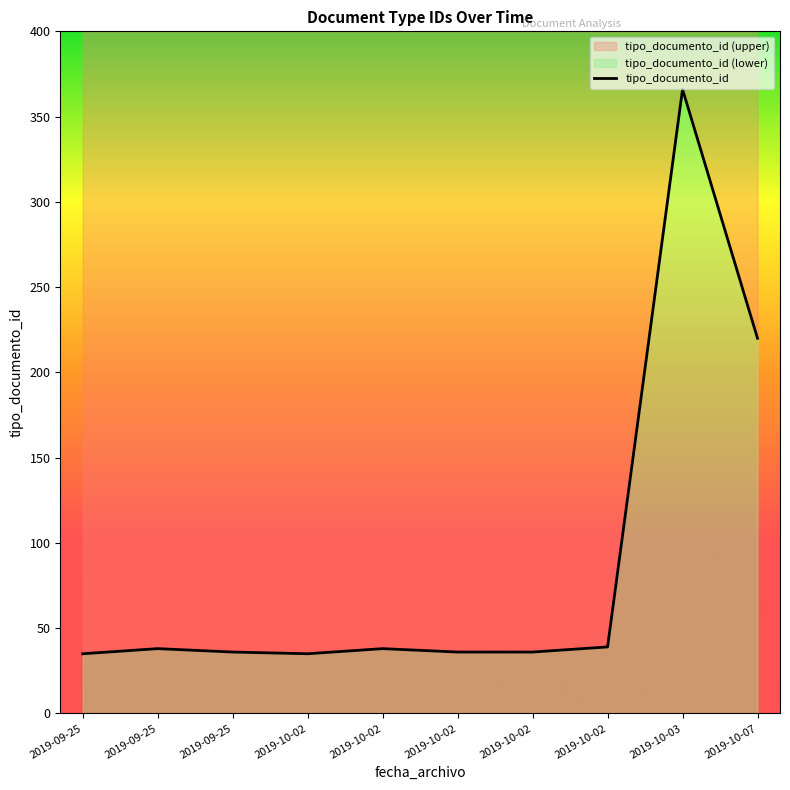

The value at 2019-09-25 is 48. True or false?

False